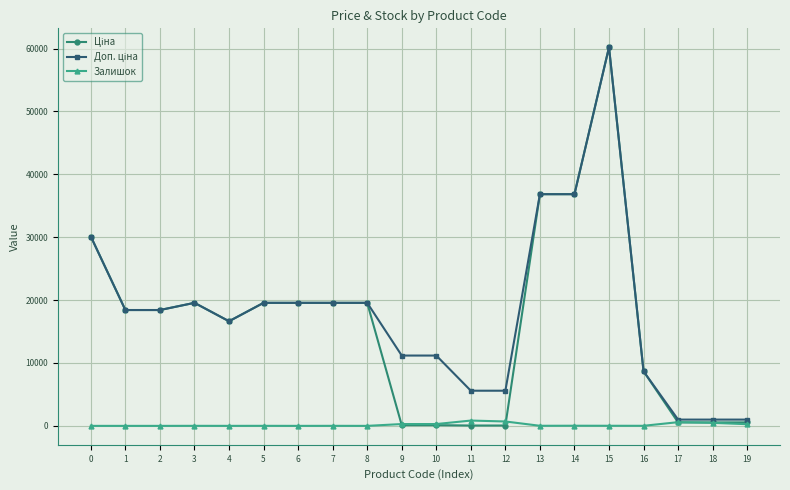

What is the greatest value displayed?

60205.6